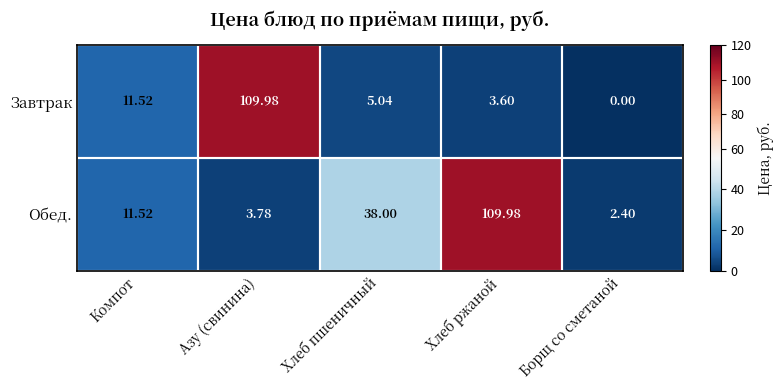

At which label does Завтрак reach its peak?

Азу (свинина)